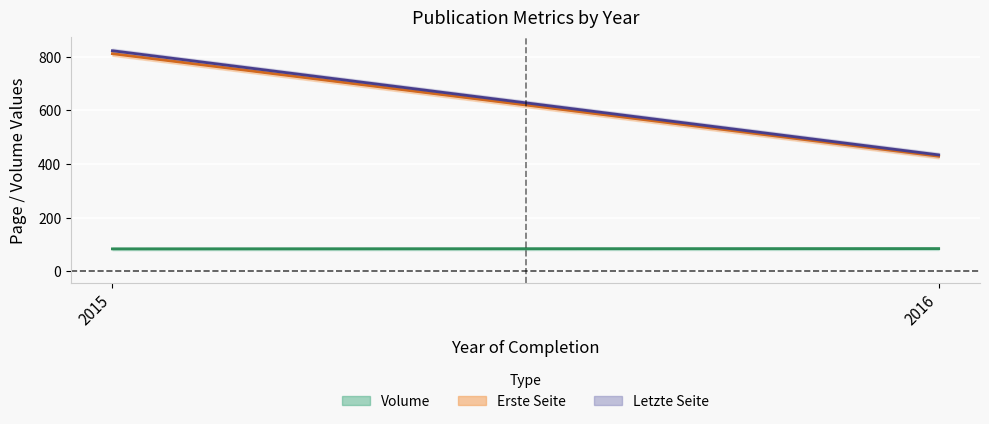

How many values in the Letzte Seite series are below 822?

1